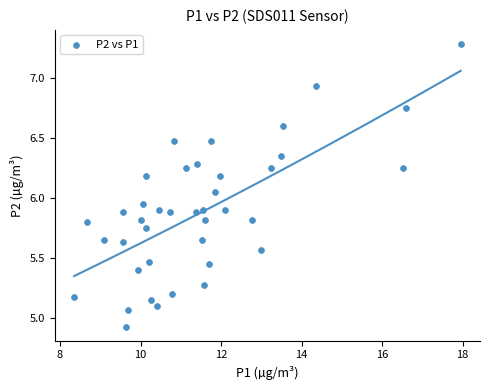

What is the range of X values (max minus min)?

9.6